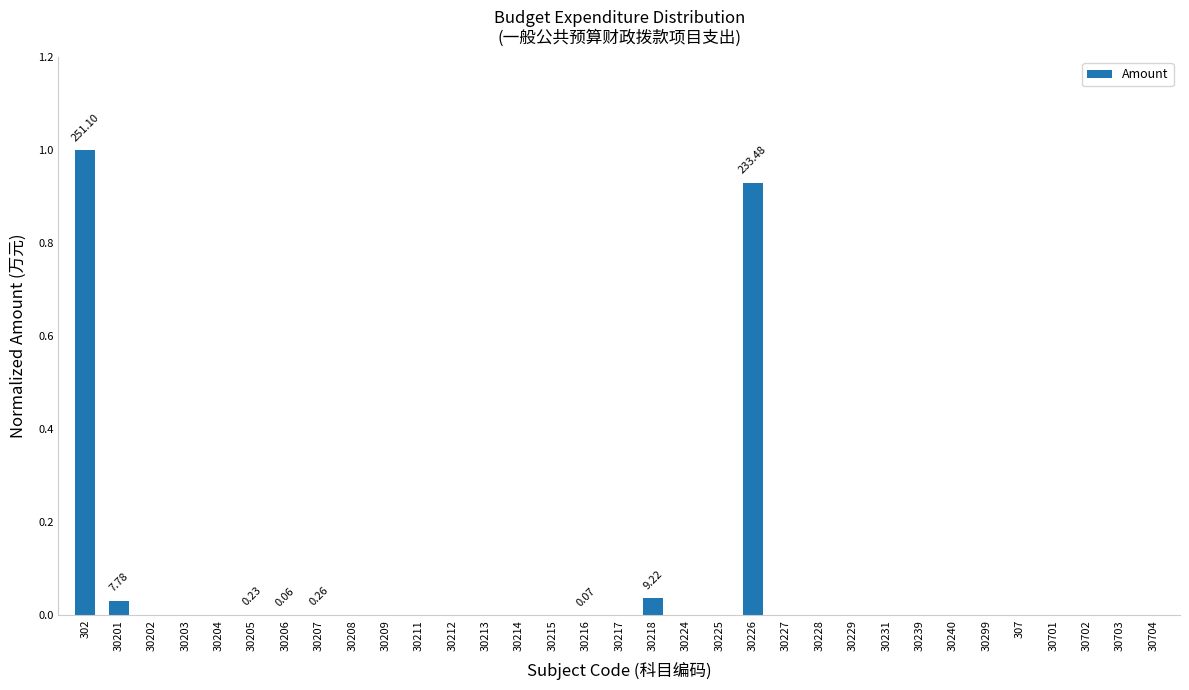

Between 30701 and 30201, which is larger?

30201